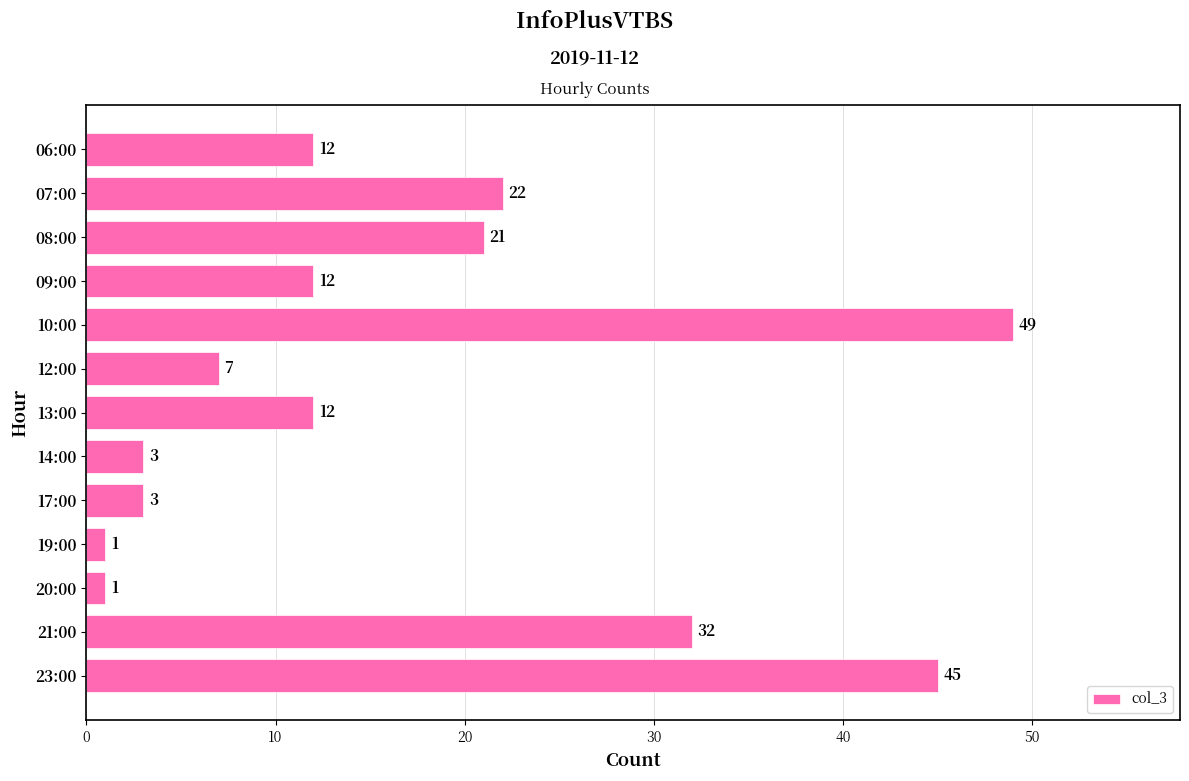

What is the difference between the maximum and minimum values?

48